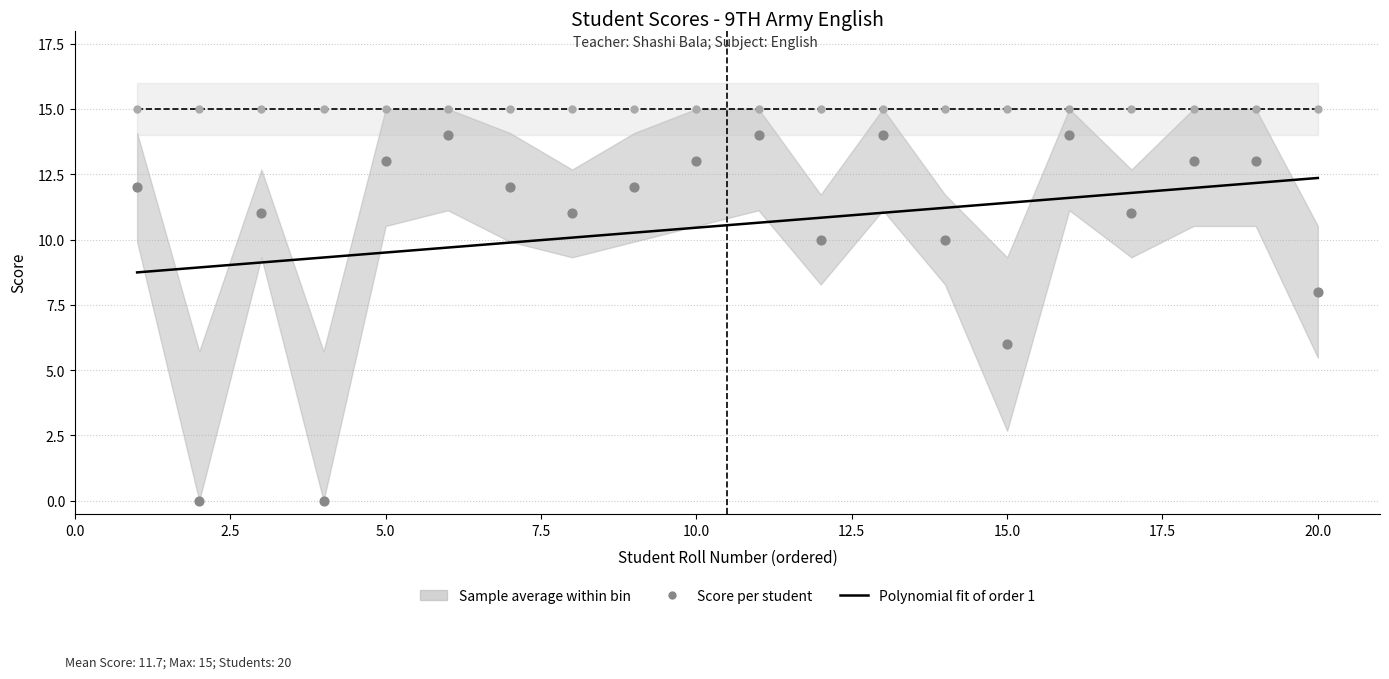

Which series reaches the minimum Y coordinate?

Score